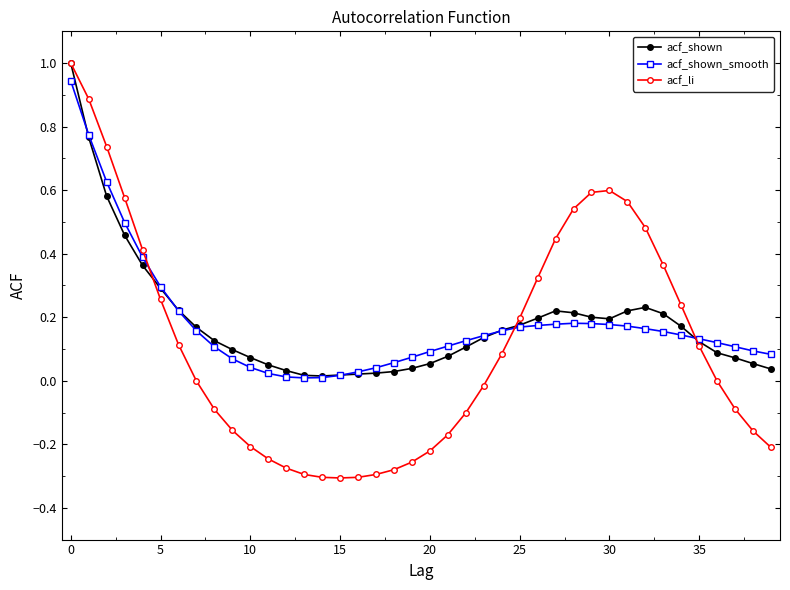

Which series ends up on top after the final intersection of acf_shown and acf_li?

acf_shown